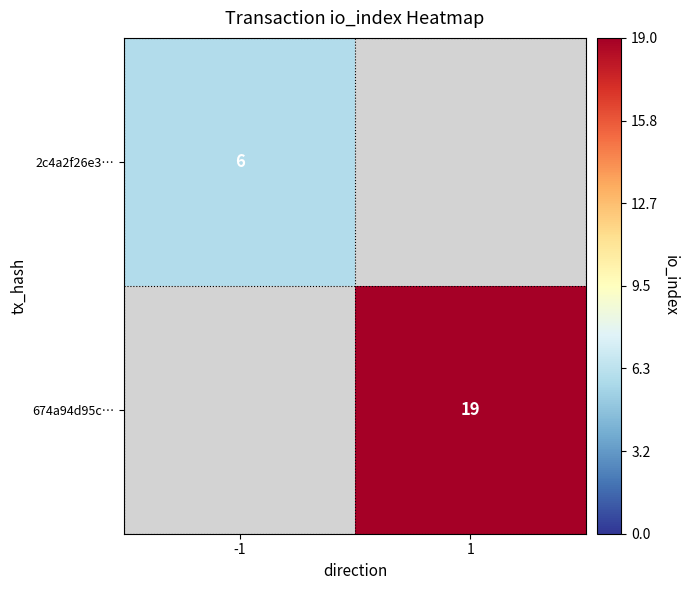

The 2c4a2f26e3… series shows 6 at -1. True or false?

True